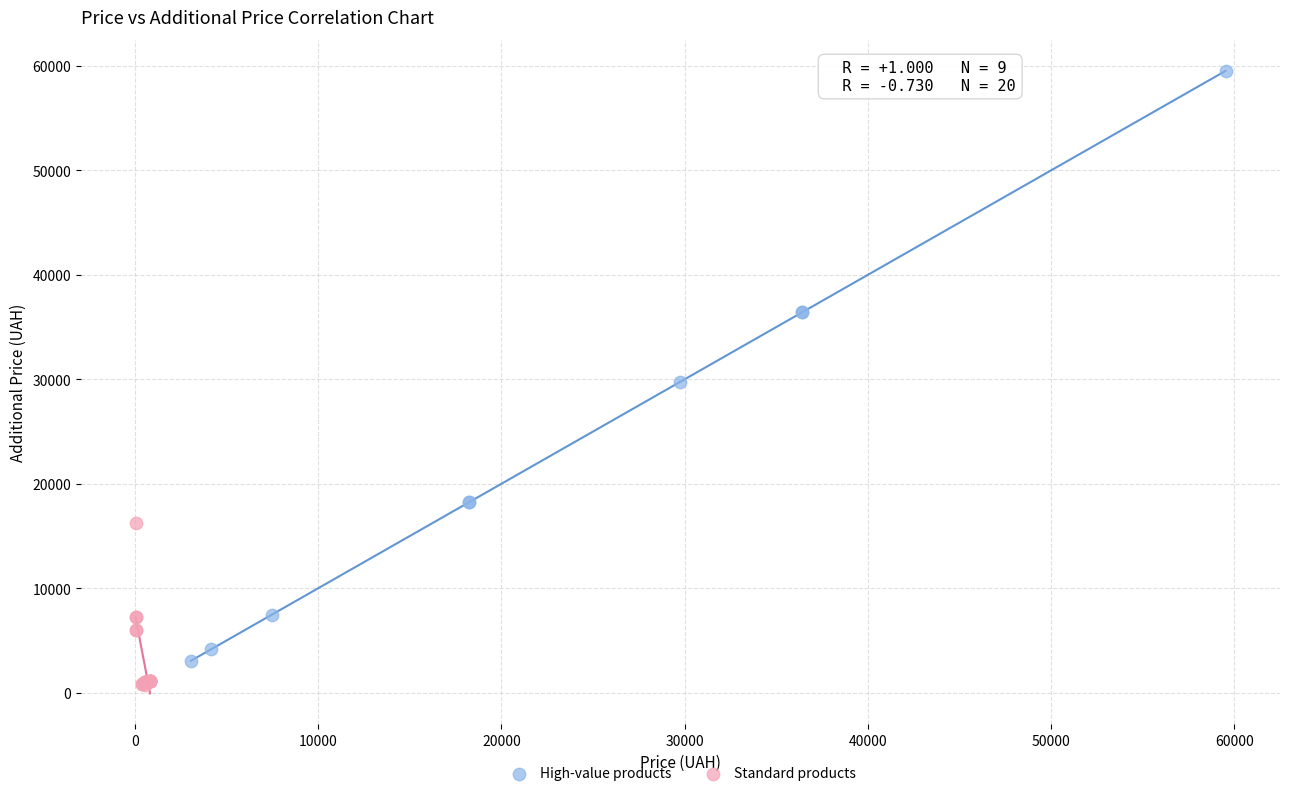

Which series contains the highest Y value?

High-value products